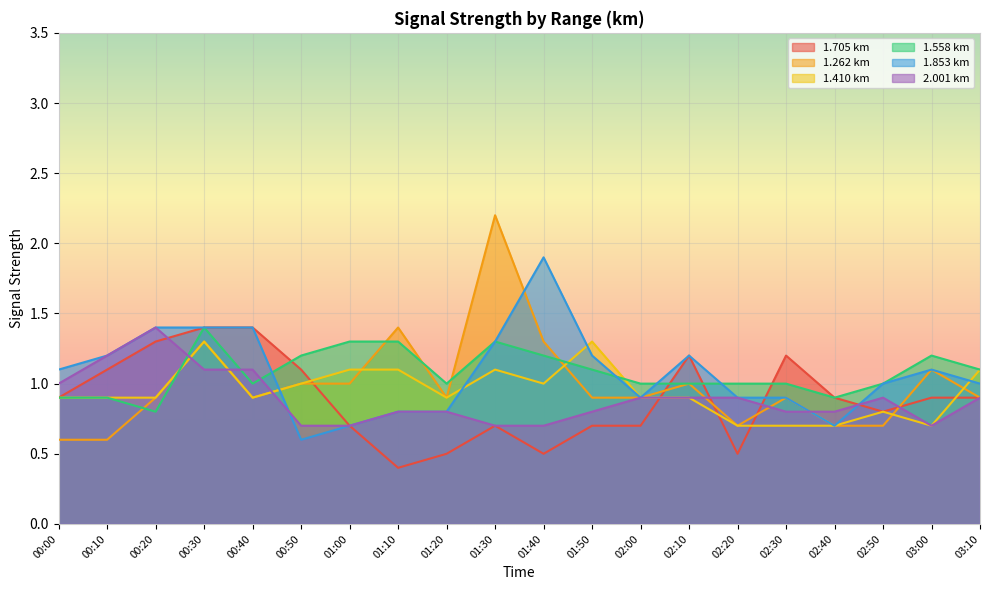

What is the total value across all series at 02:10?

6.2